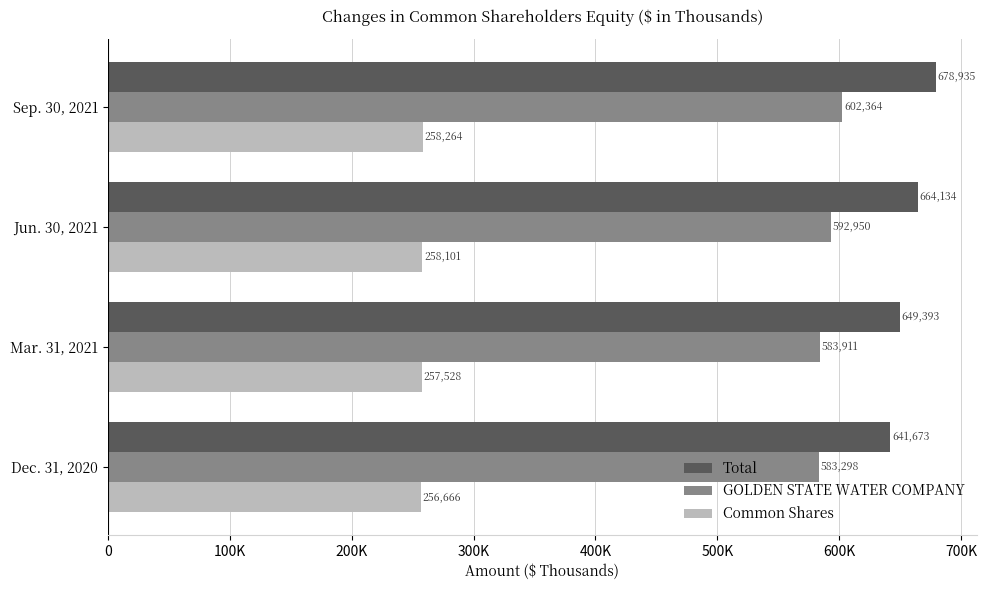

What are all the series names shown in the legend?

Total, GOLDEN STATE WATER COMPANY, Common Shares